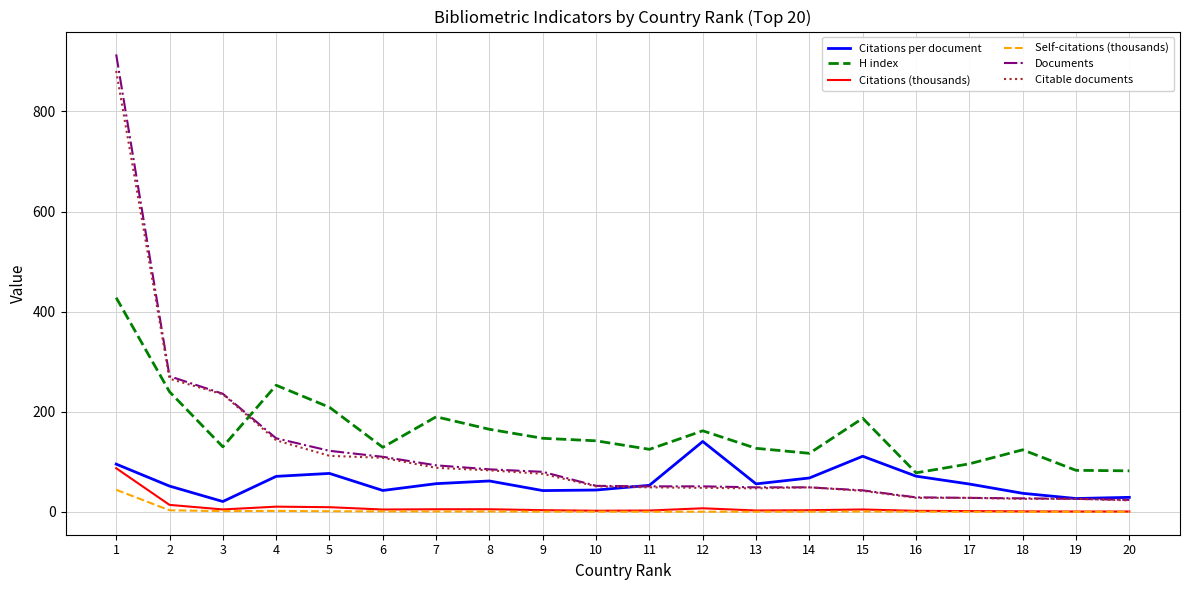

True or false: Documents has a value of 26.0 at 19.

True